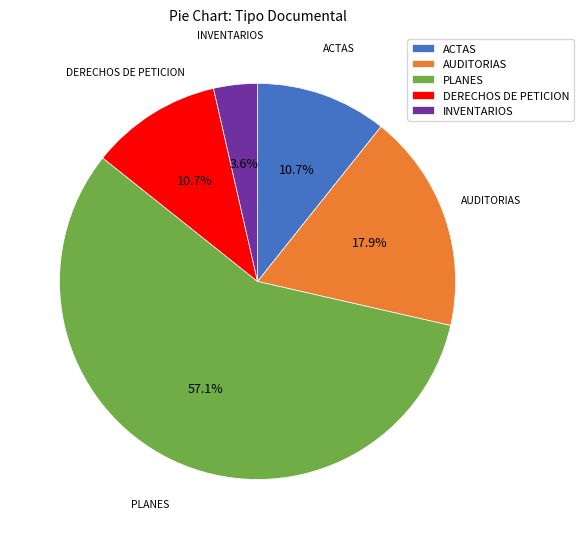

What is the ratio of the value at DERECHOS DE PETICION to the value at AUDITORIAS?

0.6